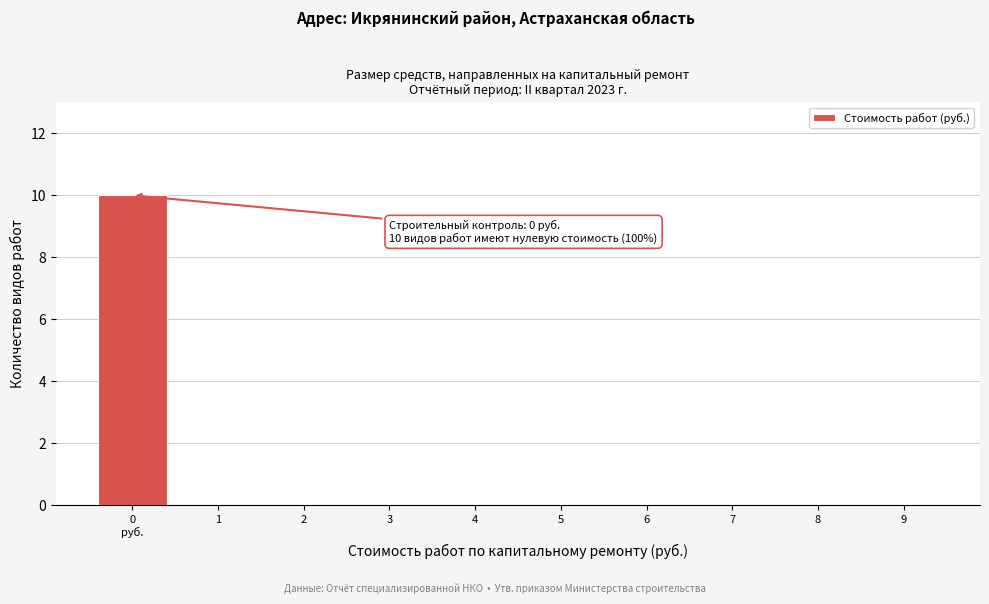

What is the sum of all values?

10